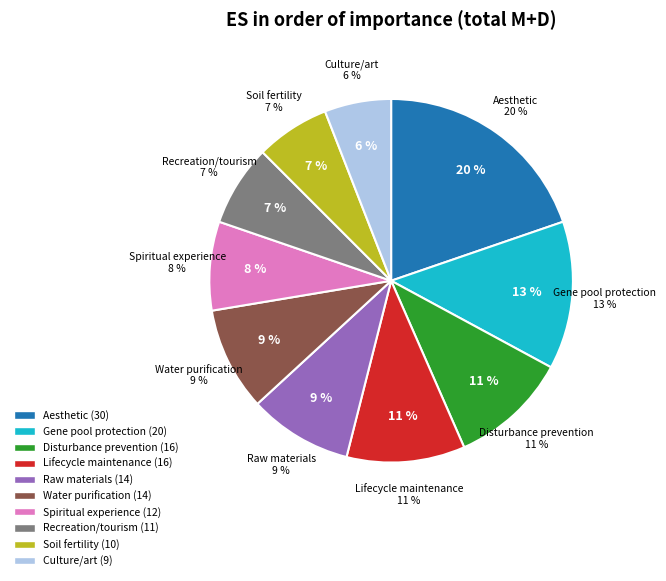

True or false: Gene pool protection (biodiversity) accounts for 13% of the total.

True